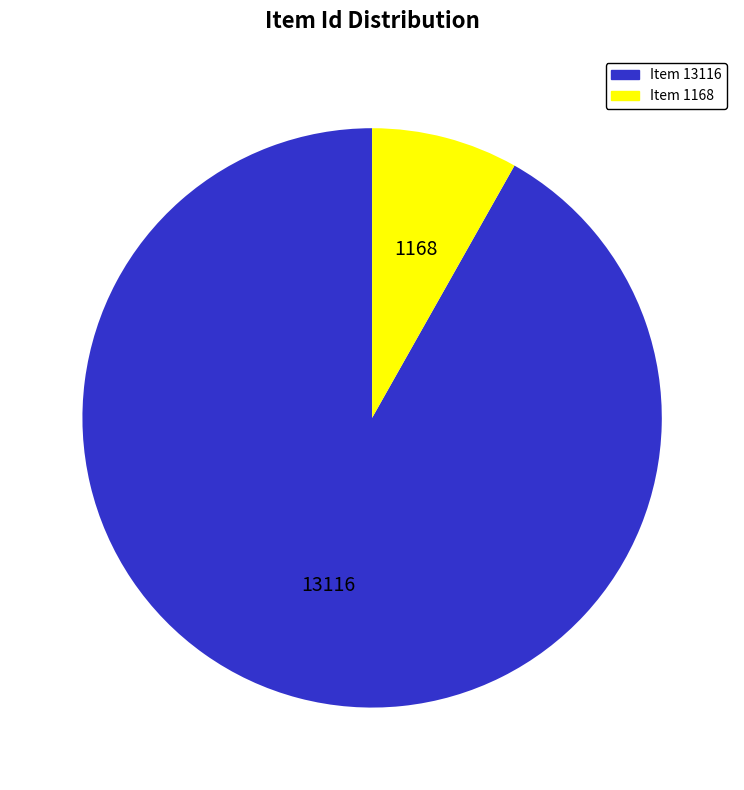

What is the ratio of the value at Item 1168 to the value at Item 13116?

0.1